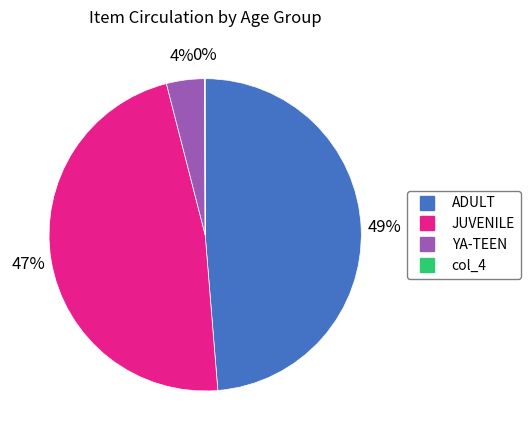

Does any single category account for the majority?

No